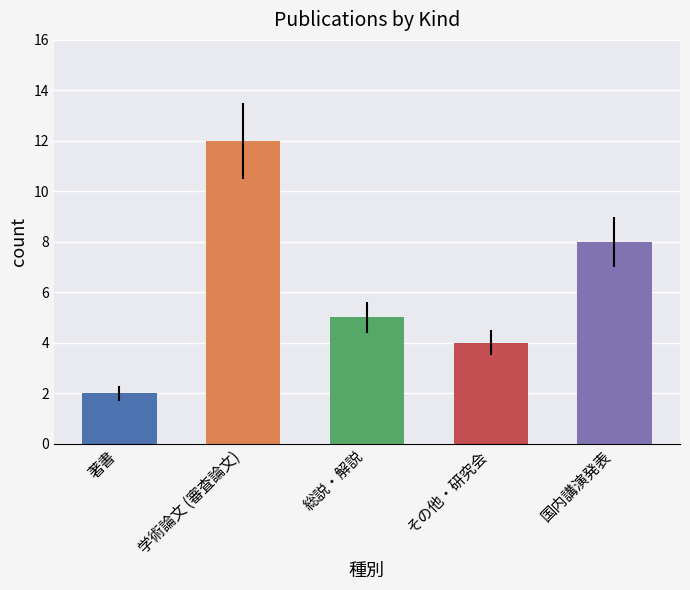

At which category does the chart reach its minimum across all series?

著書